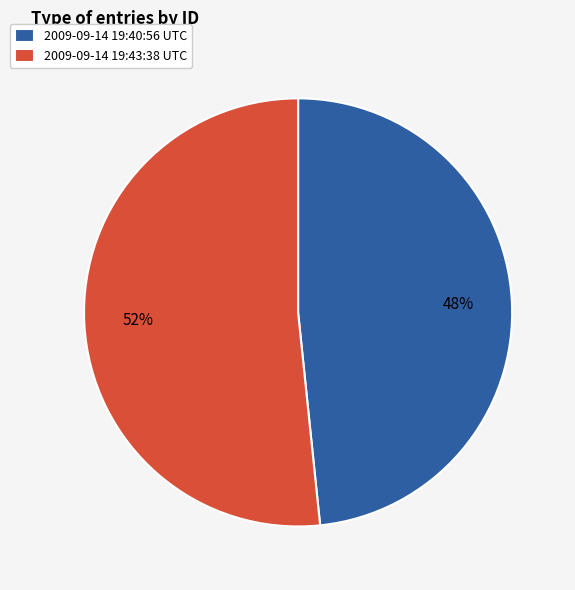

What is the ratio of the value at 2009-09-14 19:43:38 UTC to the value at 2009-09-14 19:40:56 UTC?

1.1